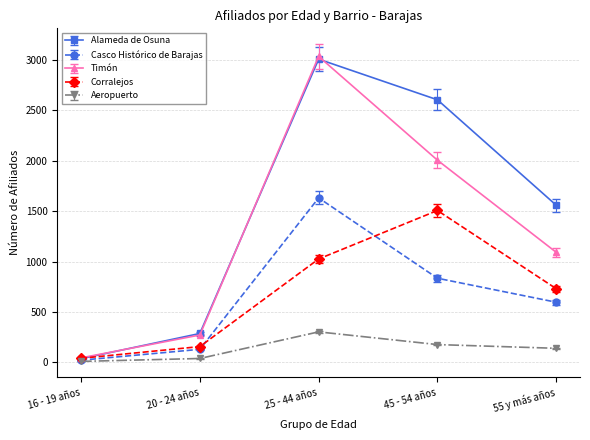

What is the label of the 1st point from the right?

55 y más años